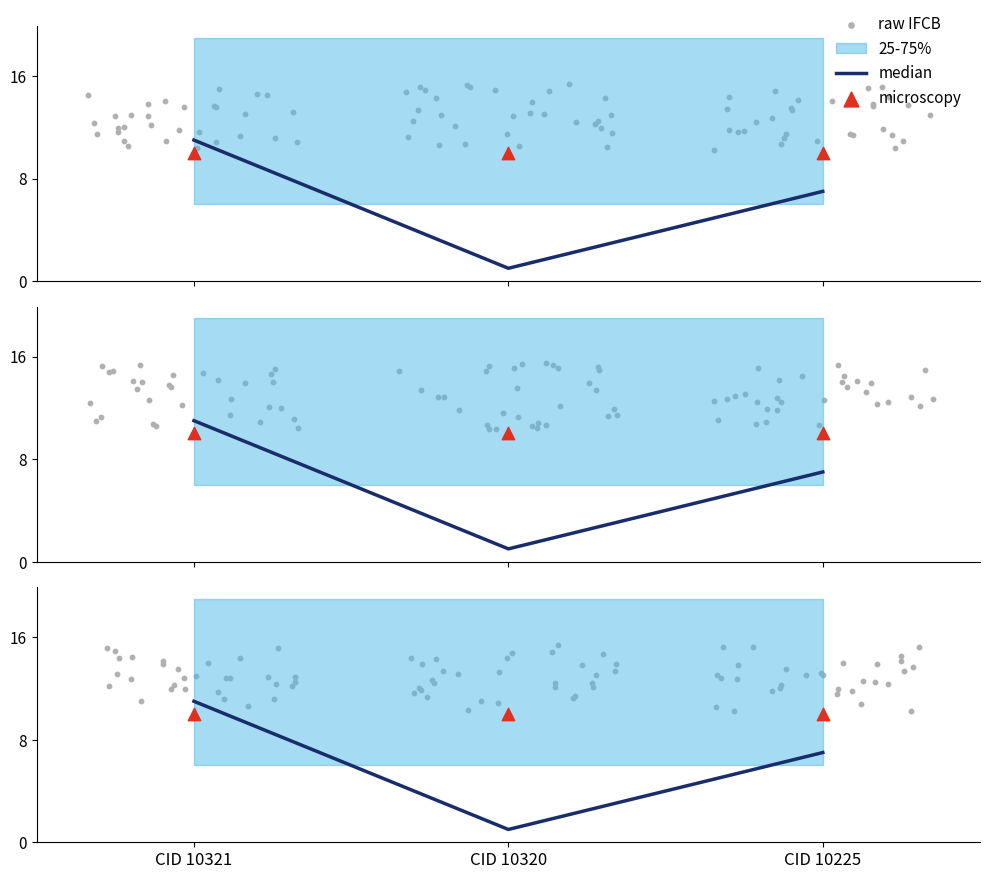

Is the value of median at CID 10225 greater than the value of raw IFCB at CID 10320?

No